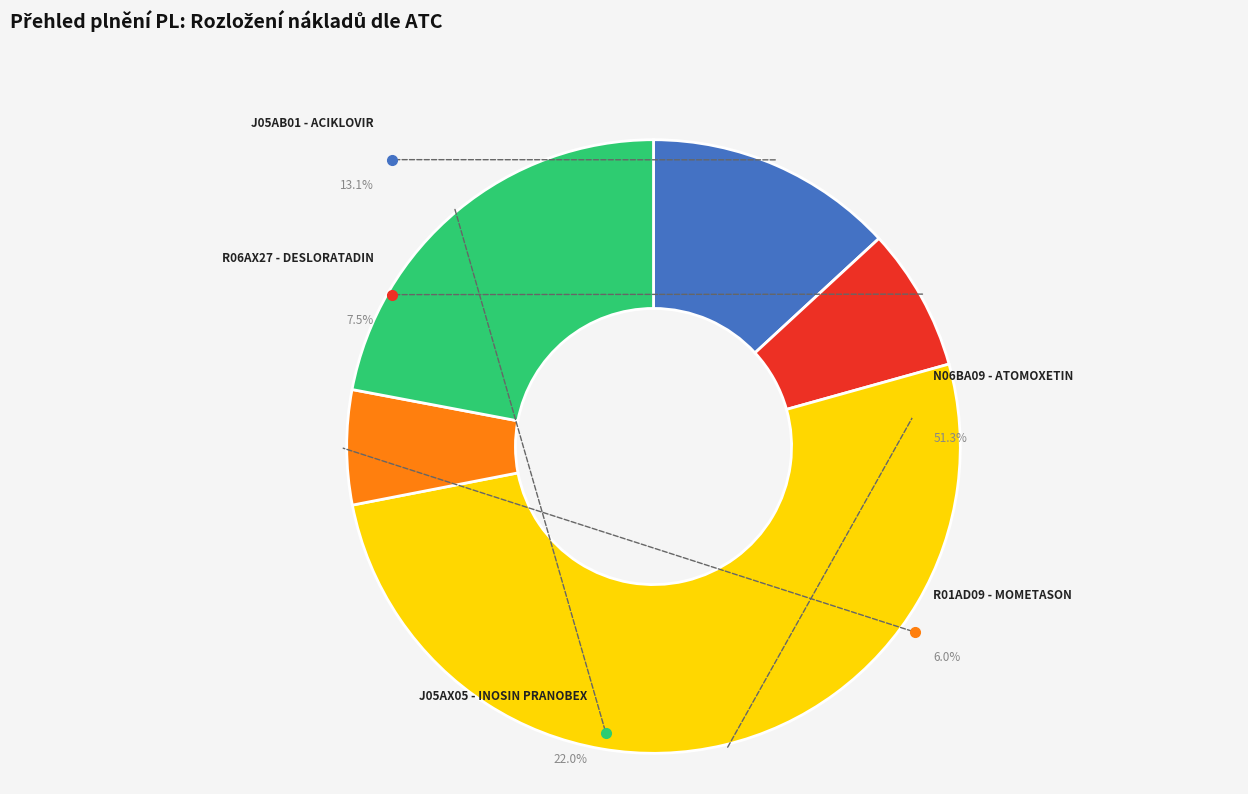

How many segments does this pie chart have?

5